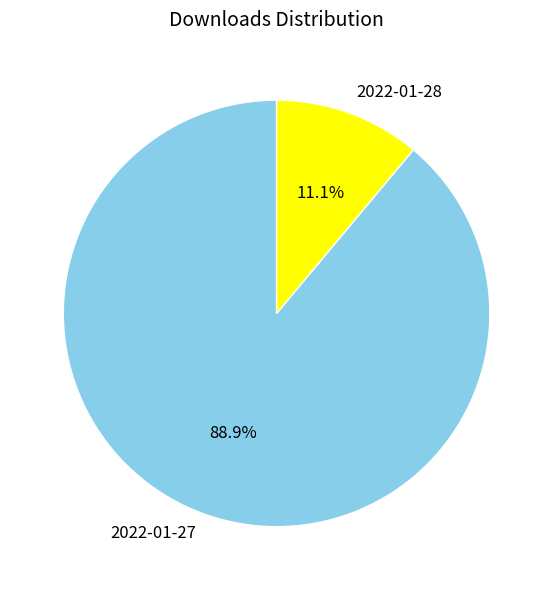

True or false: 2022-01-28 accounts for 11% of the total.

True